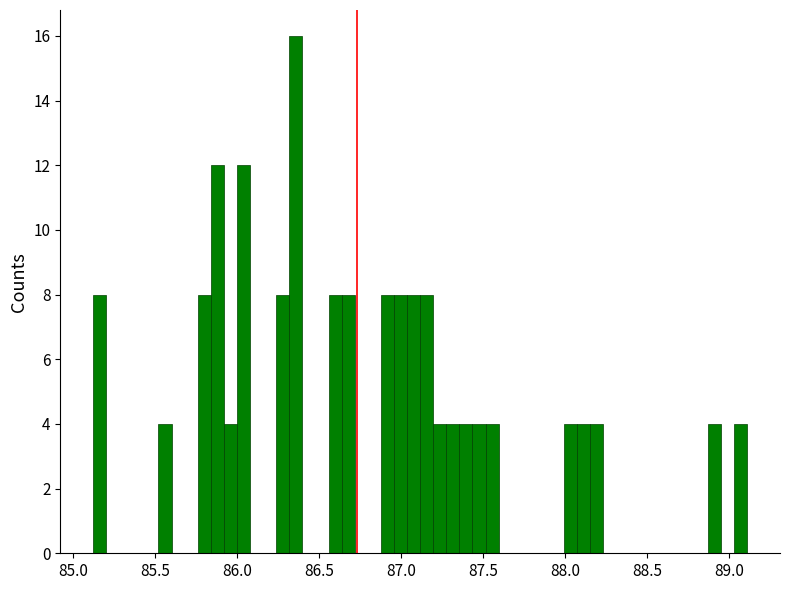

Around what value on the x-axis is the tallest bar? Give the approximate position of its centre, as read against the axis.

86.35